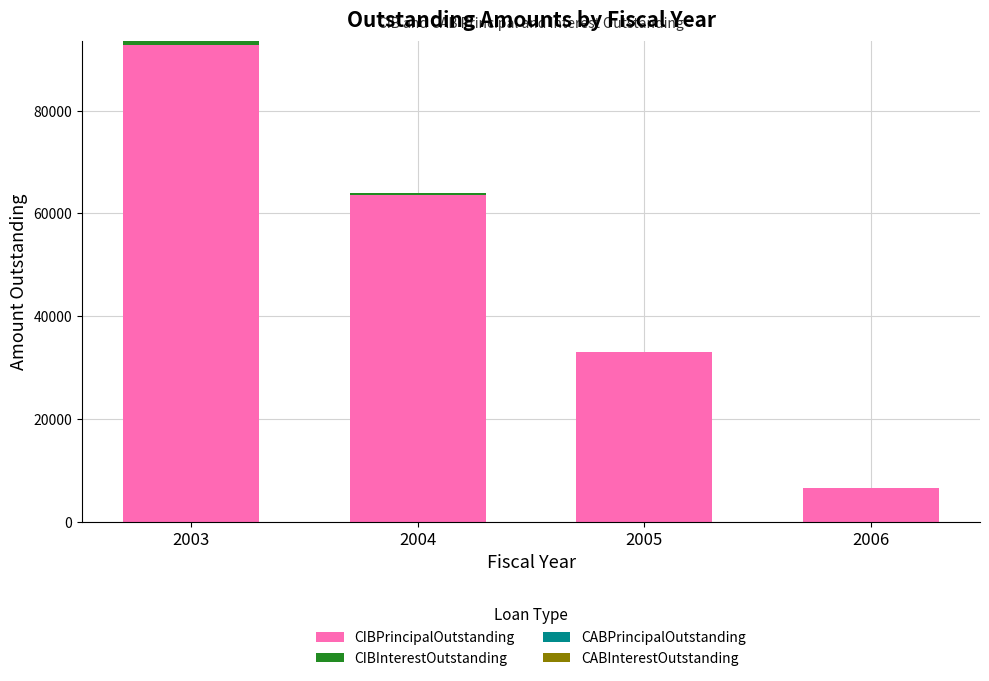

The value of CIBPrincipalOutstanding at 2003 is 92835.5. True or false?

True